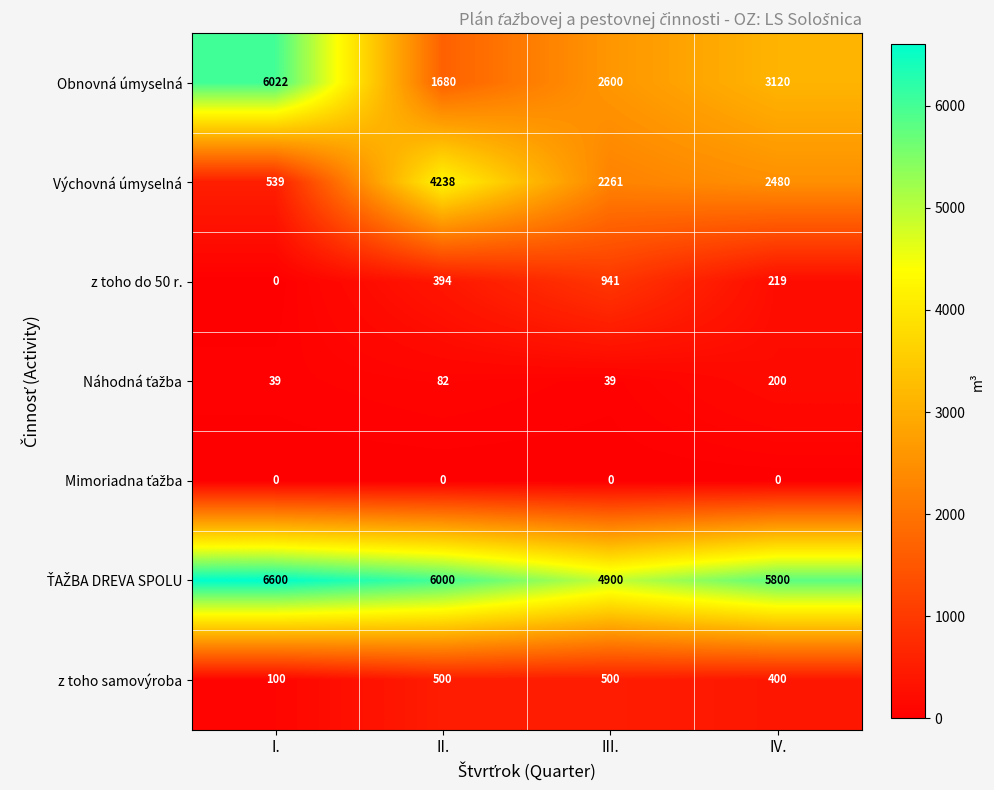

Where is Obnovná úmyselná nearest to the value 3851?

IV.